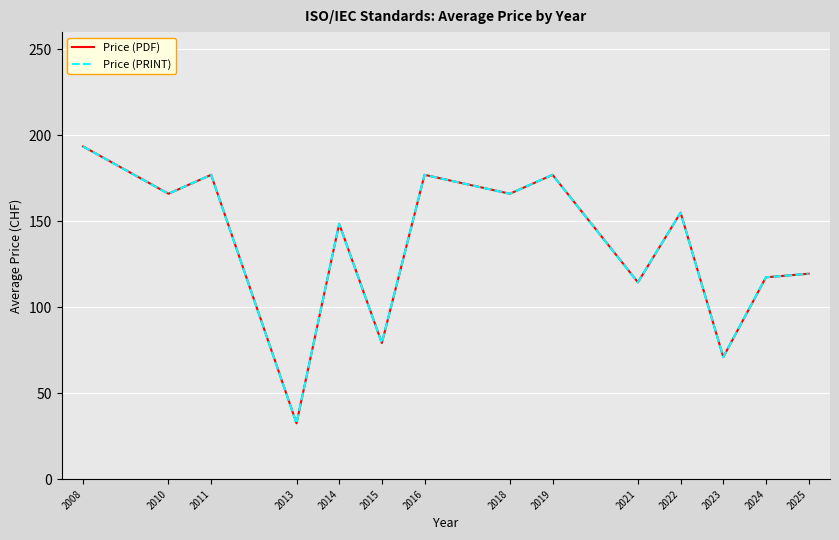

Reading left to right, extract all data points from this chart.

Price (PDF): 193.5	166.0	177.0	32.5	148.5	79.2	177.0	166.0	177.0	114.5	155.0	71.0	117.4	119.5
Price (PRINT): 193.5	166.0	177.0	32.5	148.5	79.2	177.0	166.0	177.0	114.5	155.0	71.0	117.4	119.5